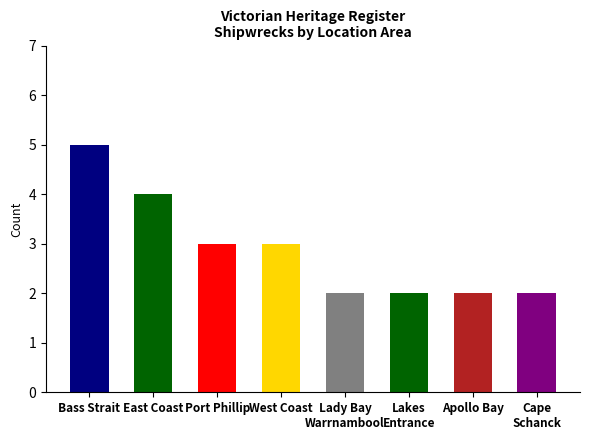

What is the label of the 4th bar from the right?

Lady Bay
Warrnambool